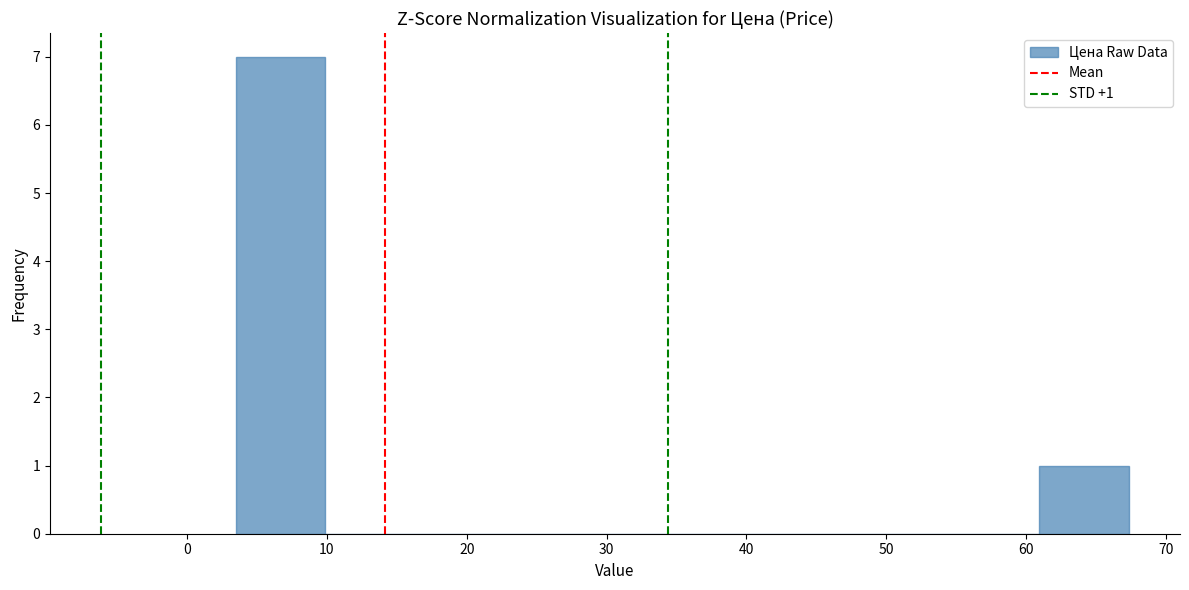

Which range on the x-axis has the tallest bar?

3 to 10